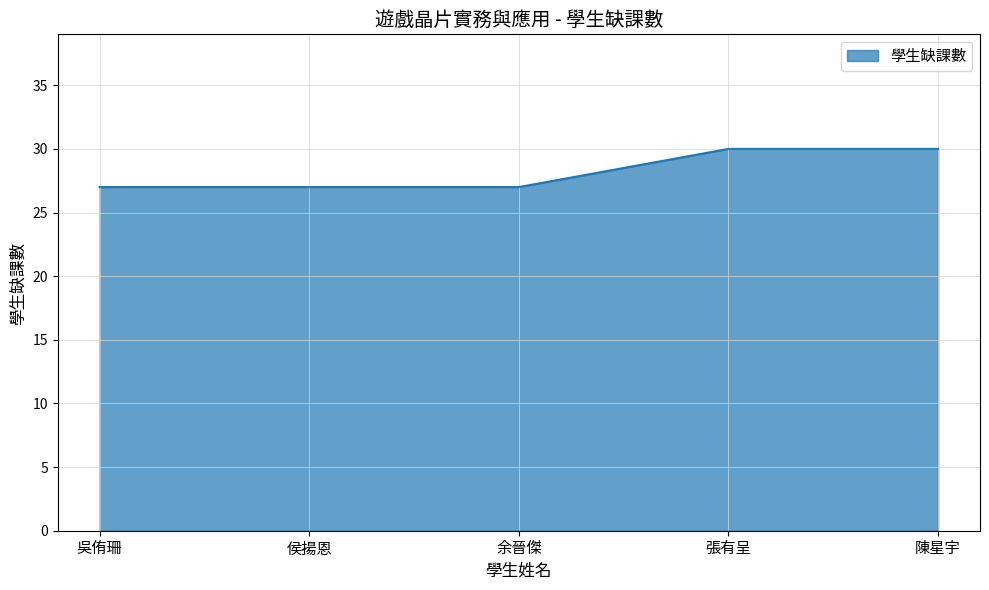

What is the minimum value shown in the chart?

27